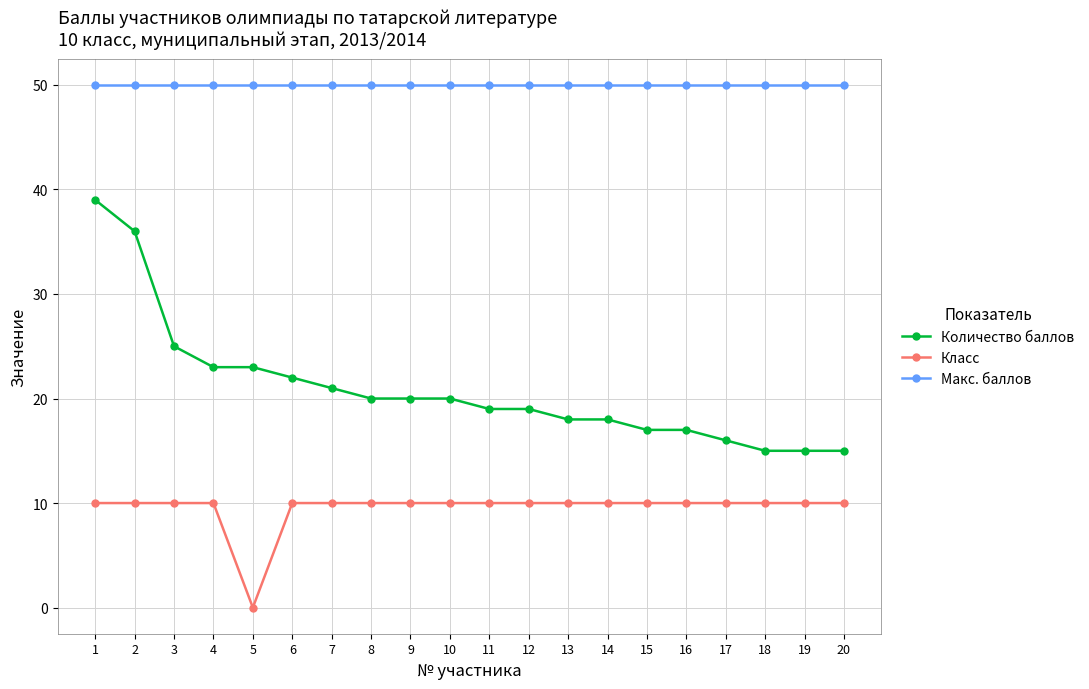

Is the value of Количество баллов at 5 greater than the value of Класс at 7?

Yes